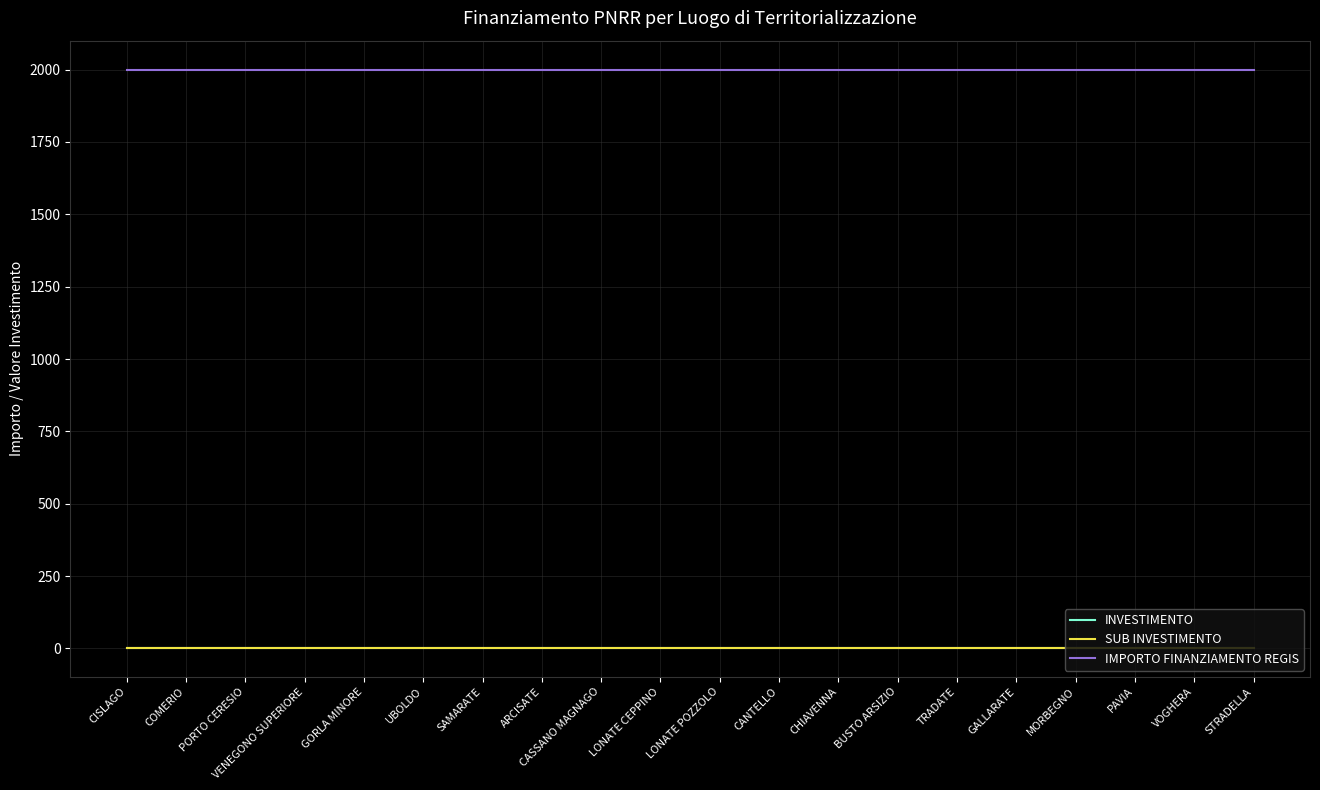

Is the value of SUB INVESTIMENTO at LONATE POZZOLO greater than the value of IMPORTO FINANZIAMENTO REGIS at GORLA MINORE?

No